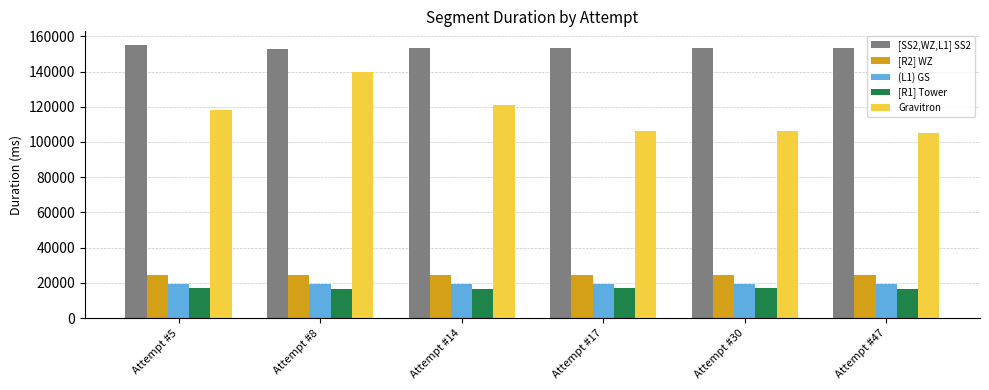

What is the total value across all series at Attempt #14?

334521